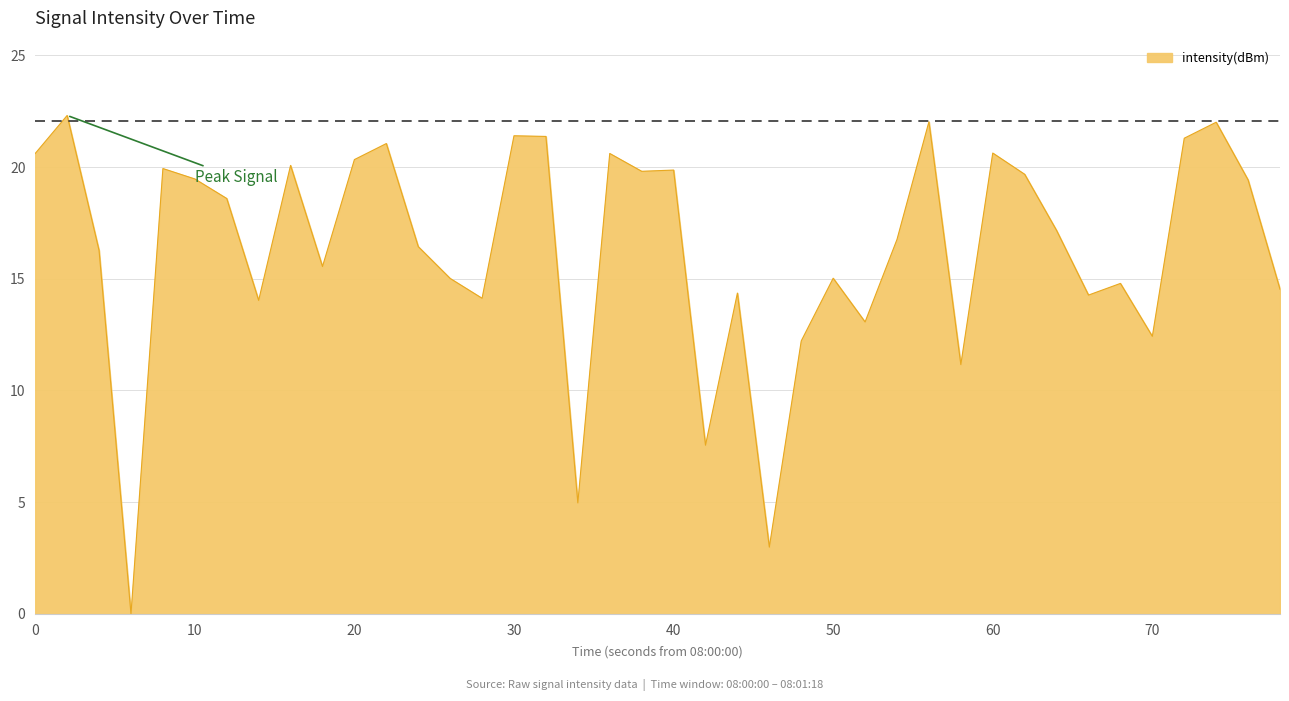

What is the difference between the maximum and minimum values?

22.3